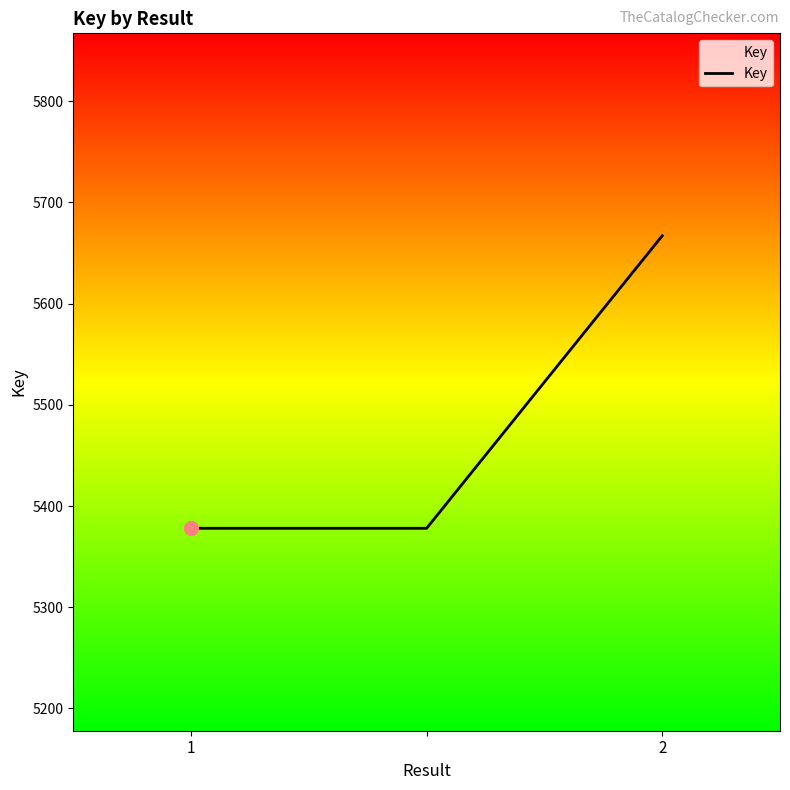

Count the number of values greater than 5378.

1